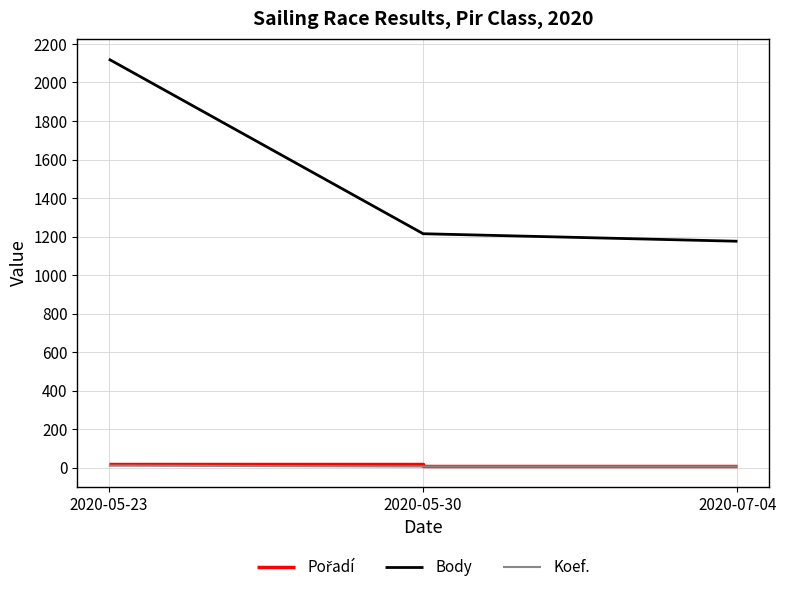

What is the greatest value displayed?

2121